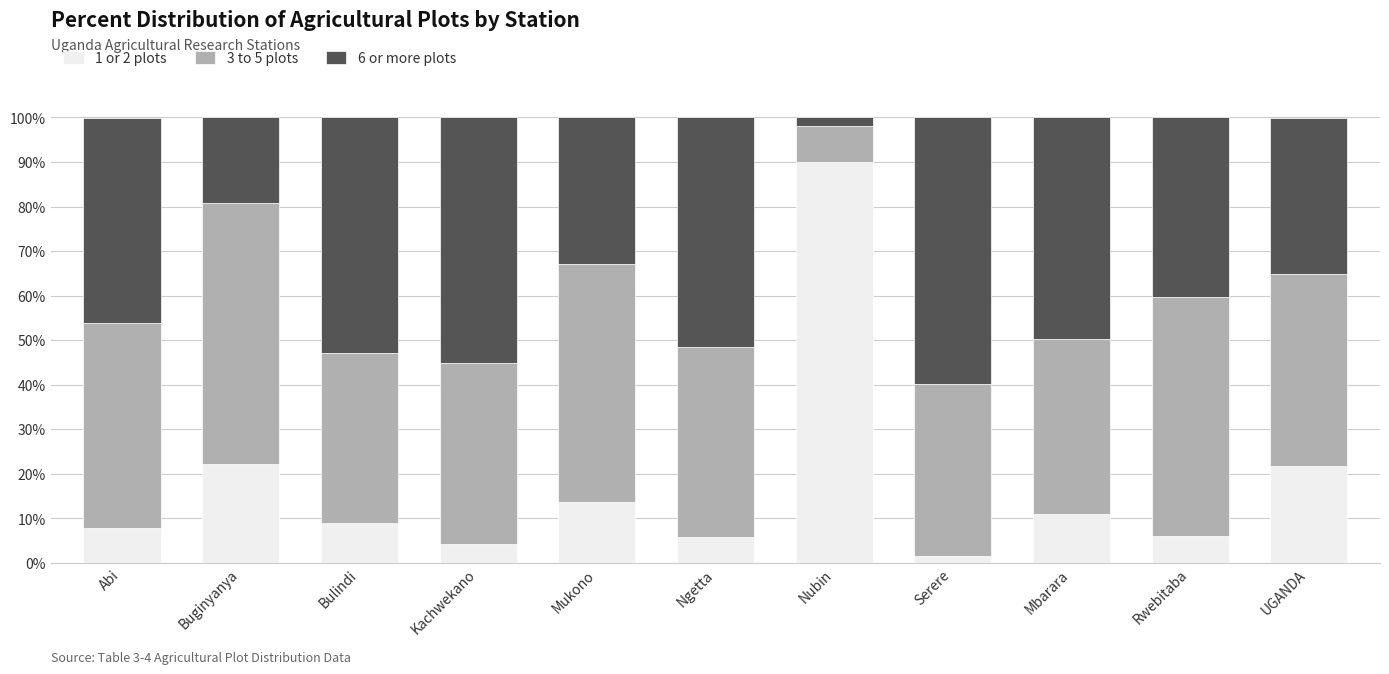

What is the maximum value for 1 or 2 plots?

90.1